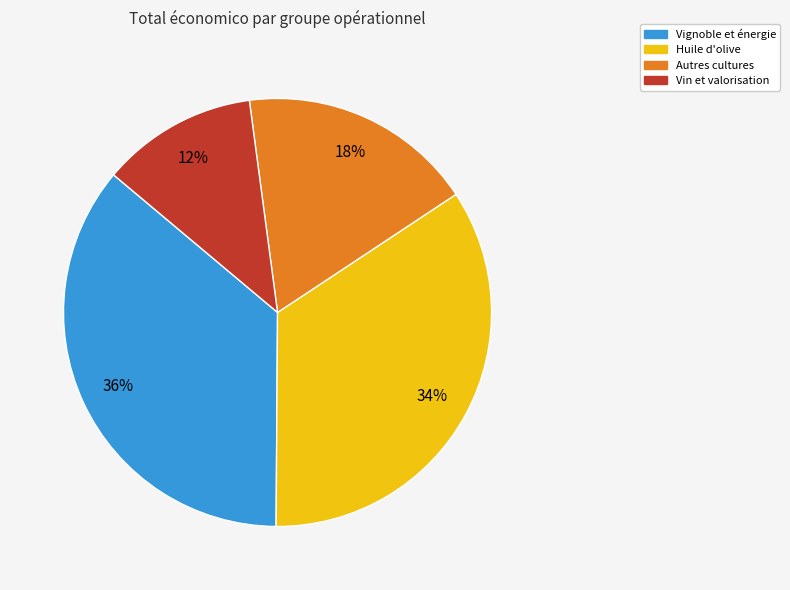

Count the number of slices in the pie.

4